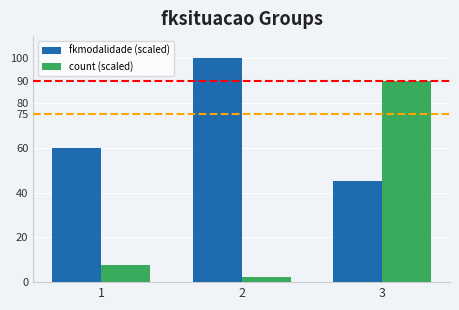

What is the sum of all count (scaled) values?

100.0